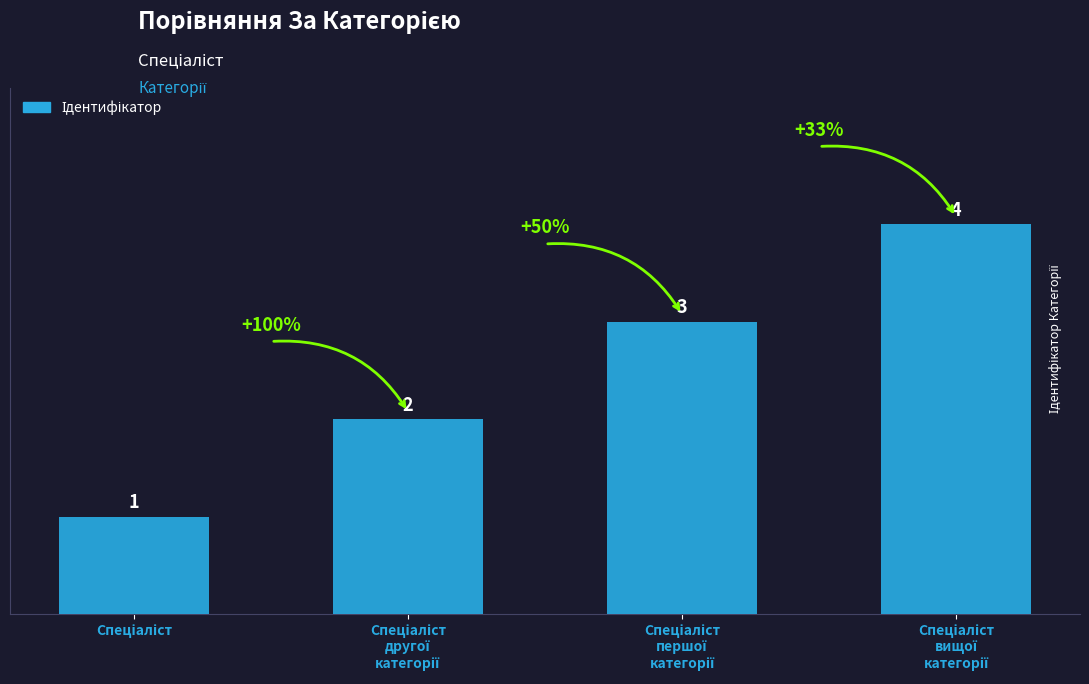

Count the values in the range 2 to 4.

3